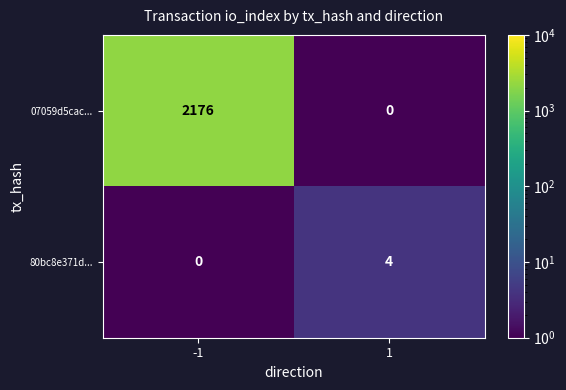

Is it true that 07059d5cac... equals 0 at 1?

True